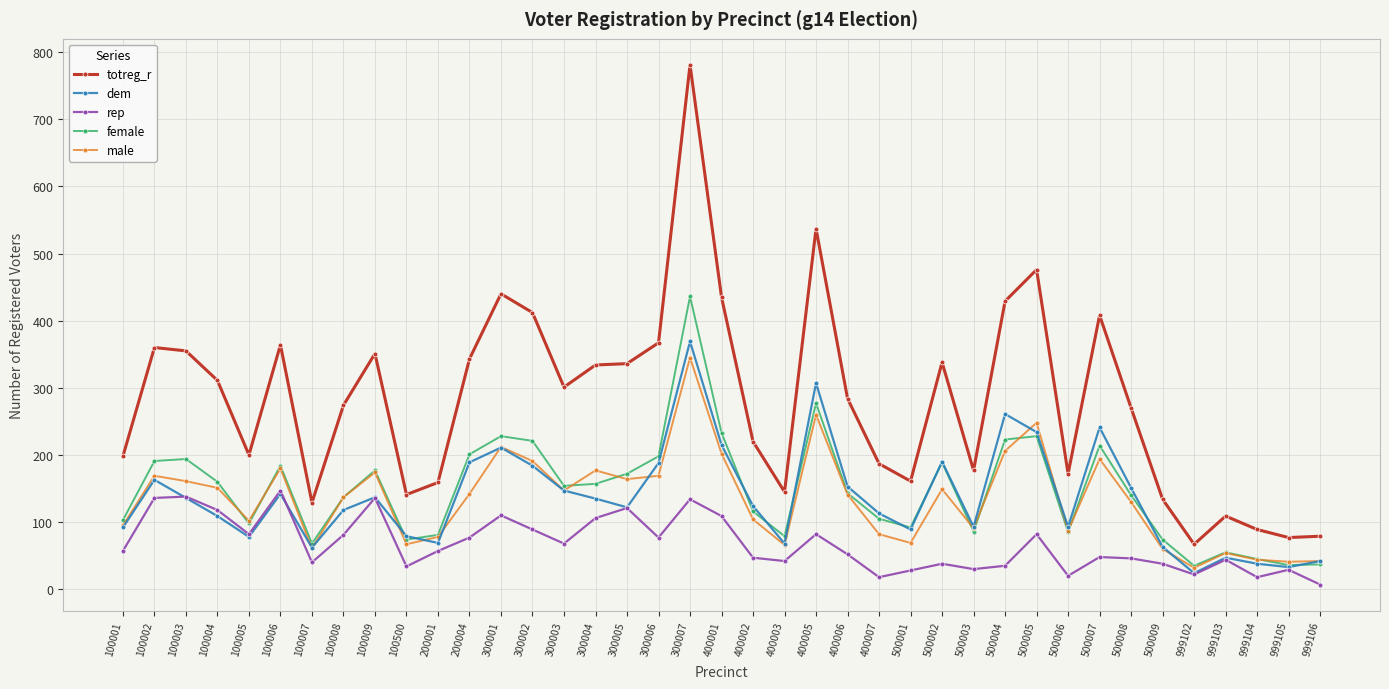

List the series in order of their peak value, lowest first.

rep, male, dem, female, totreg_r